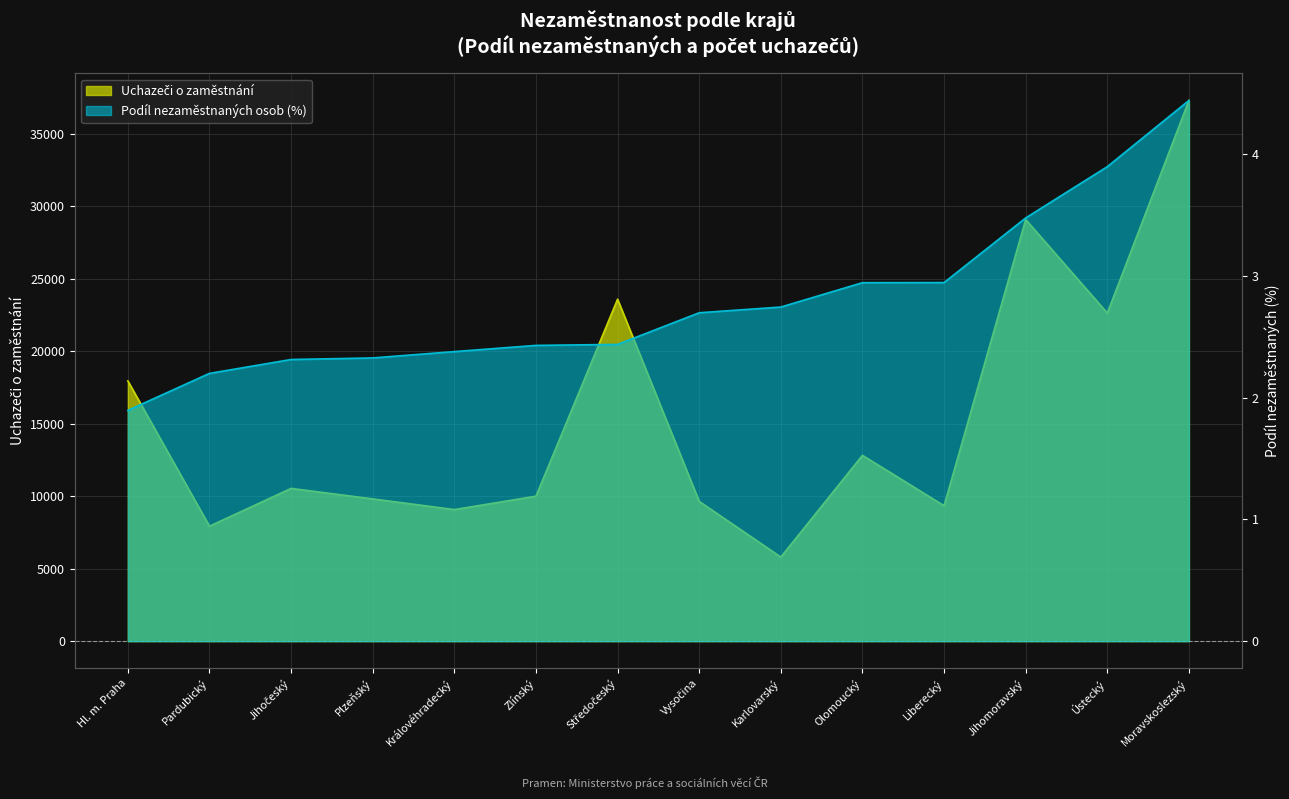

Rank the series at Moravskoslezský from highest to lowest value.

Uchazeči o zaměstnání, Podíl nezaměstnaných osob (%)